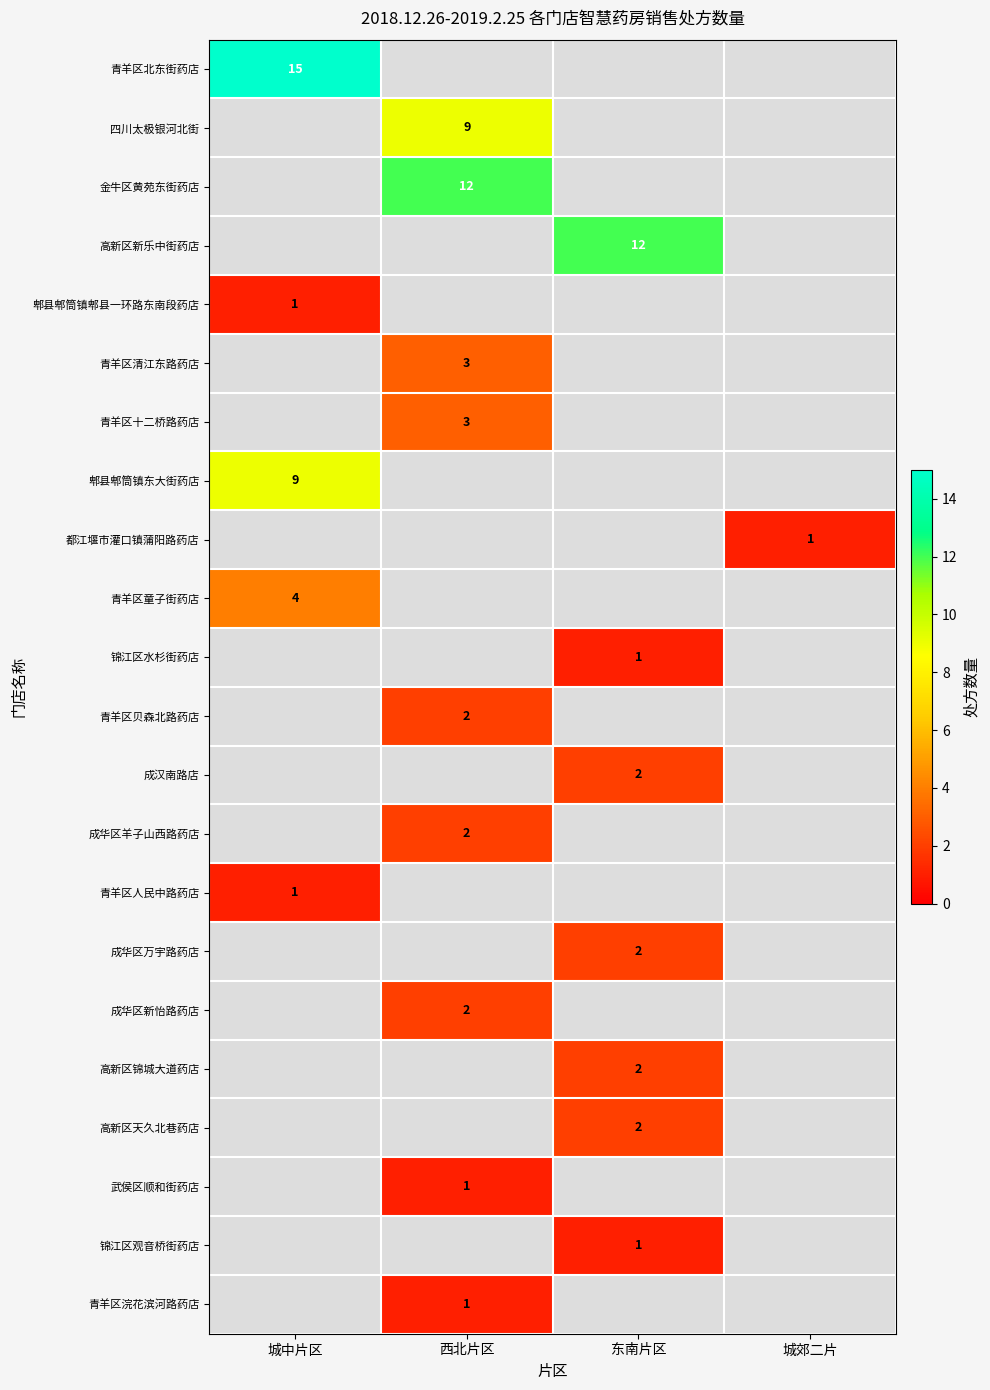

True or false: 郫县郫筒镇郫县一环路东南段药店 has a value of 0 at 城中片区.

False